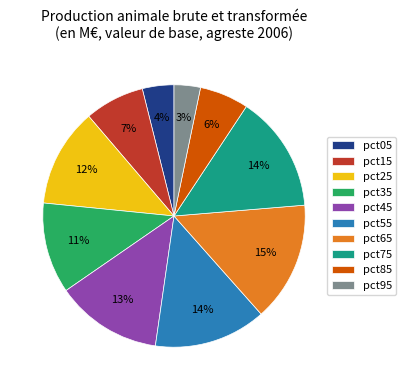

Count the number of slices in the pie.

10